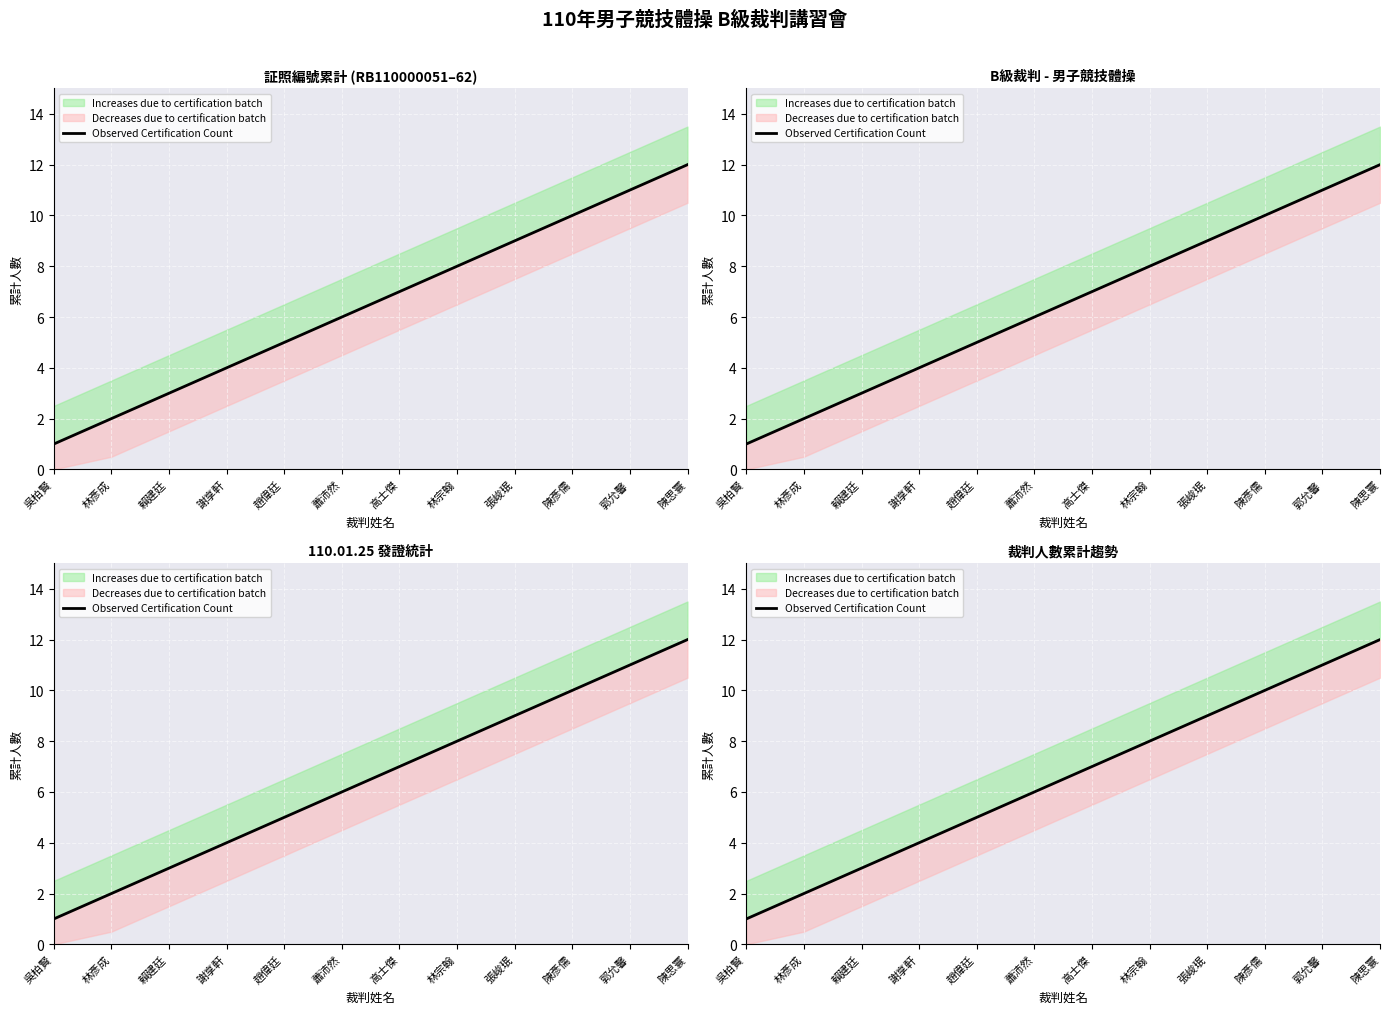

List the labels in order of value, largest first.

陳思寰, 郭允馨, 陳彥儒, 張峻珉, 林宗翰, 高士傑, 蕭沛然, 趙偉廷, 謝享軒, 賴建廷, 林彥成, 吳柏賢